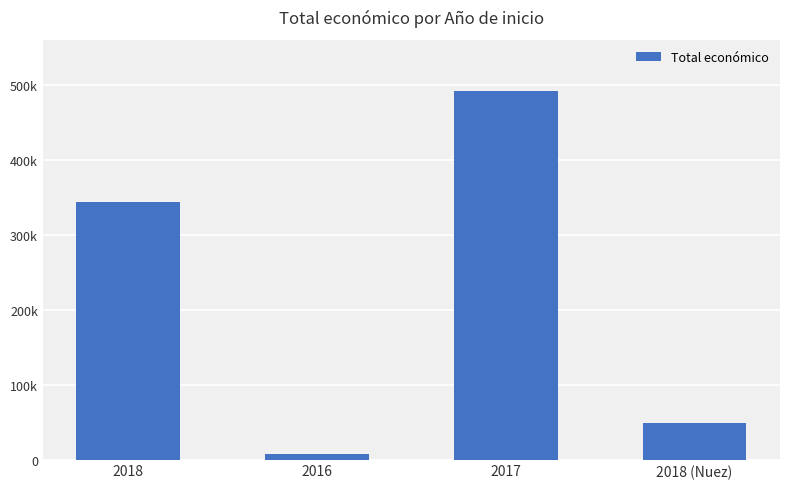

What is the label of the 2nd bar from the right?

2017